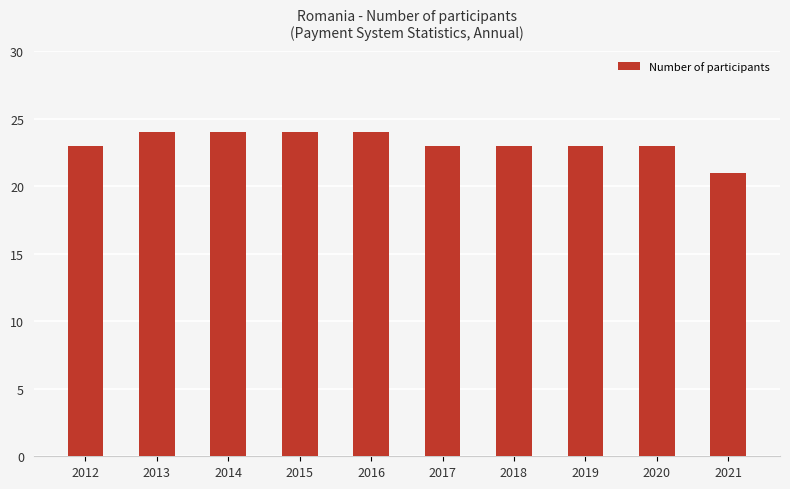

What is the ratio of the value at 2012 to the value at 2019?

1.0